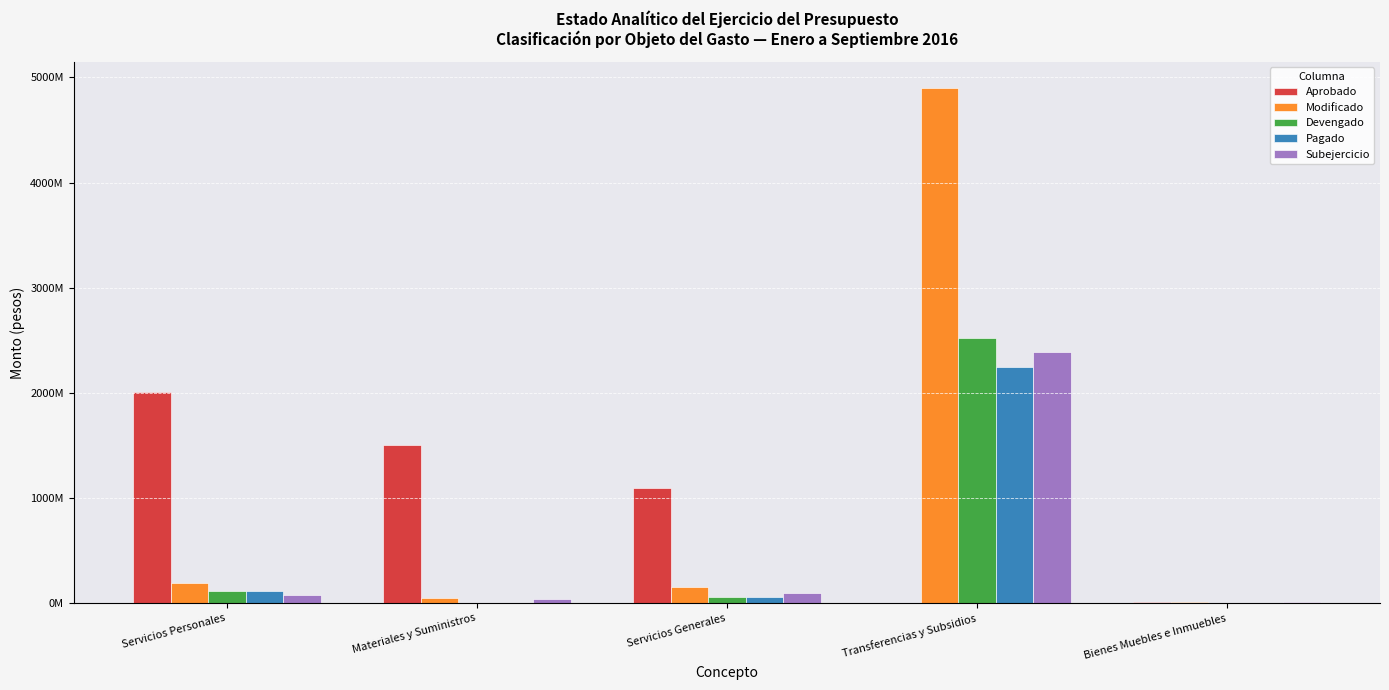

What position from the left is Servicios Personales?

1